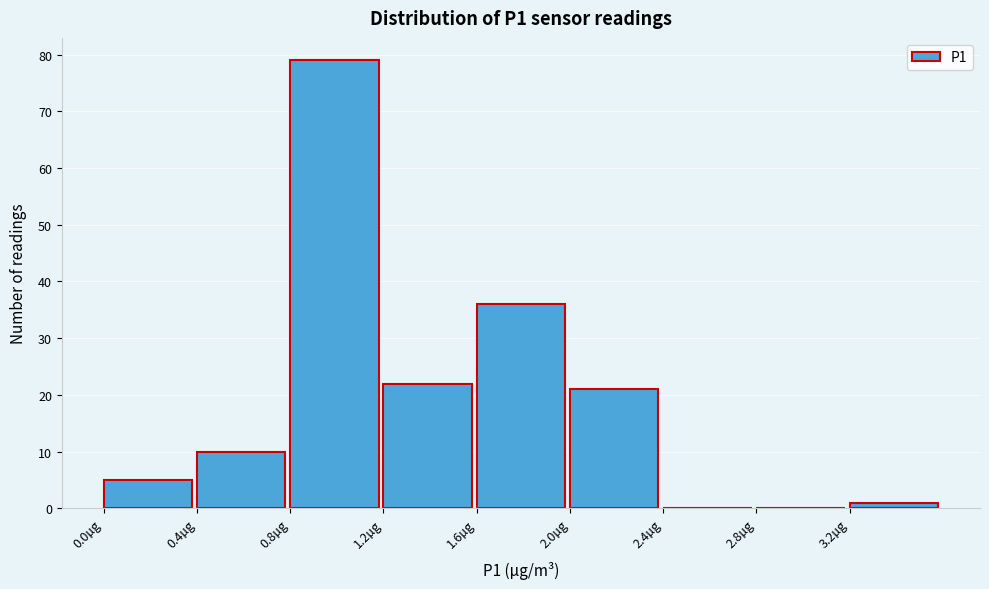

What is the height of the bar covering 1.6 to 2.0 on the x-axis? The values are not printed on the chart, so give them approximately, as read against the axis.

36